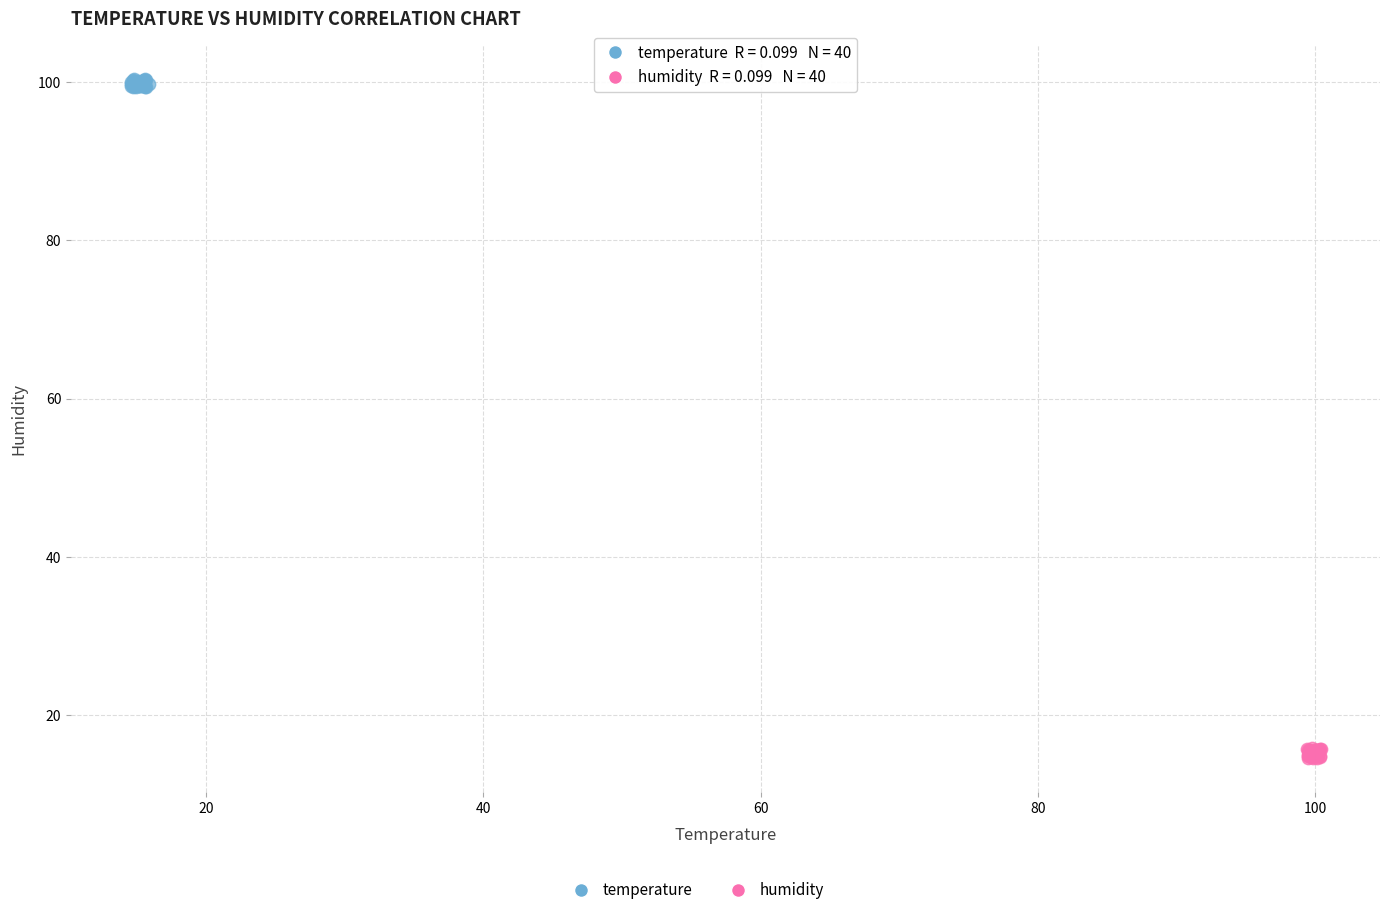

Which series reaches the minimum Y coordinate?

humidity